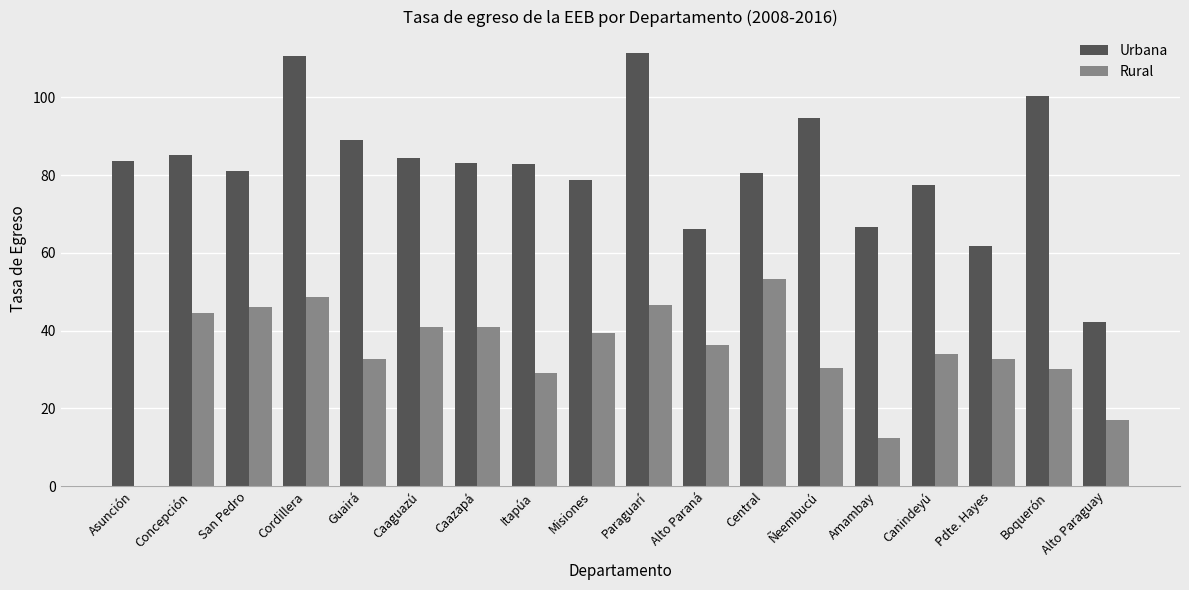

What is the highest value of the Urbana series?

111.3